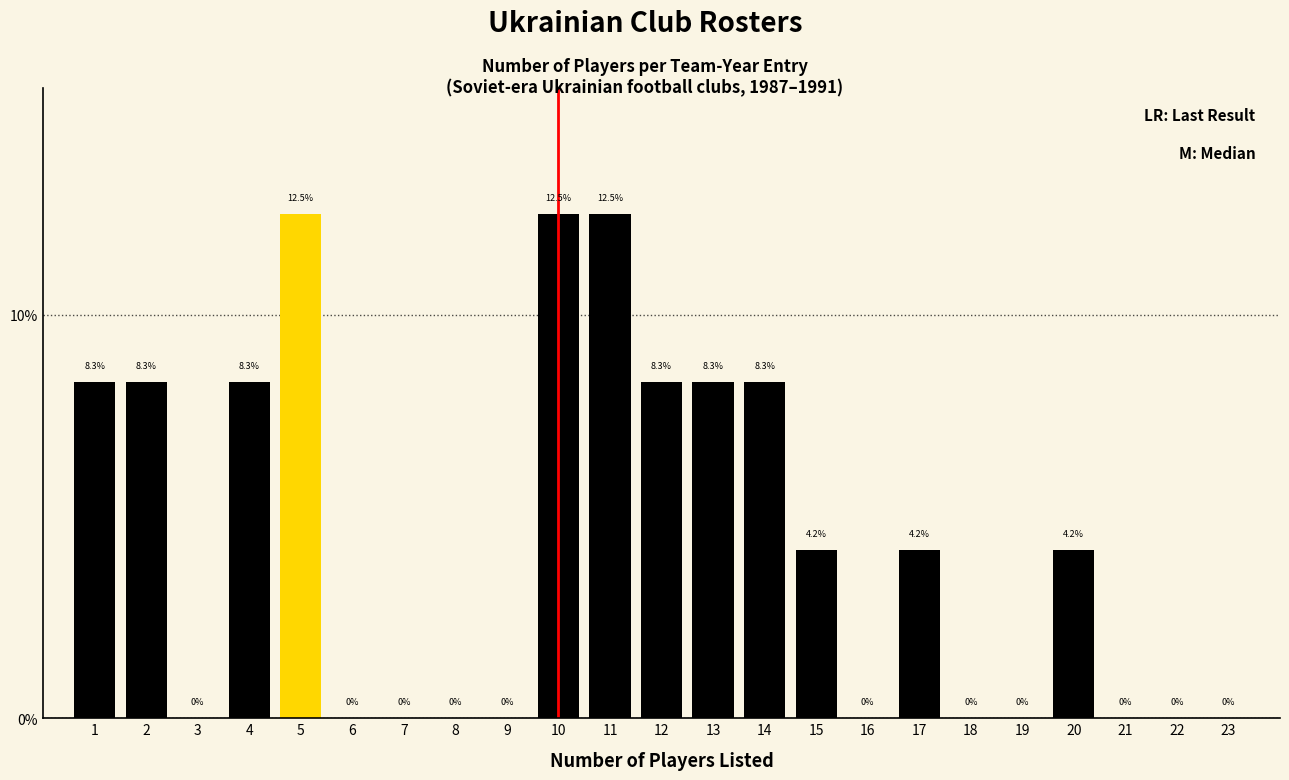

Reading left to right, what are all the values shown in this chart?

1=8.3	2=8.3	3=0.0	4=8.3	5=12.5	6=0.0	7=0.0	8=0.0	9=0.0	10=12.5	11=12.5	12=8.3	13=8.3	14=8.3	15=4.2	16=0.0	17=4.2	18=0.0	19=0.0	20=4.2	21=0.0	22=0.0	23=0.0